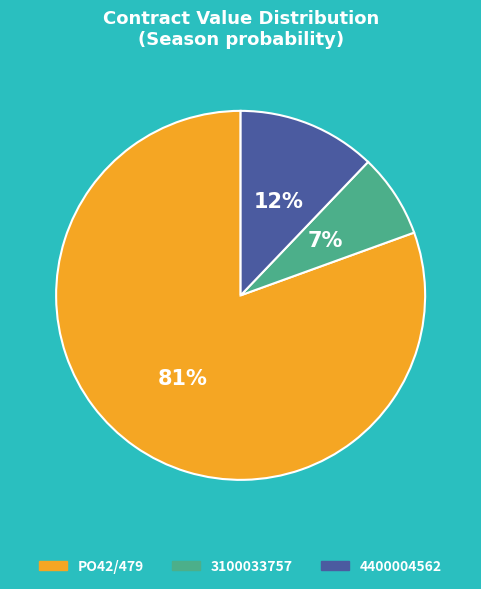

Between 3100033757 and PO42/479, which is larger?

PO42/479